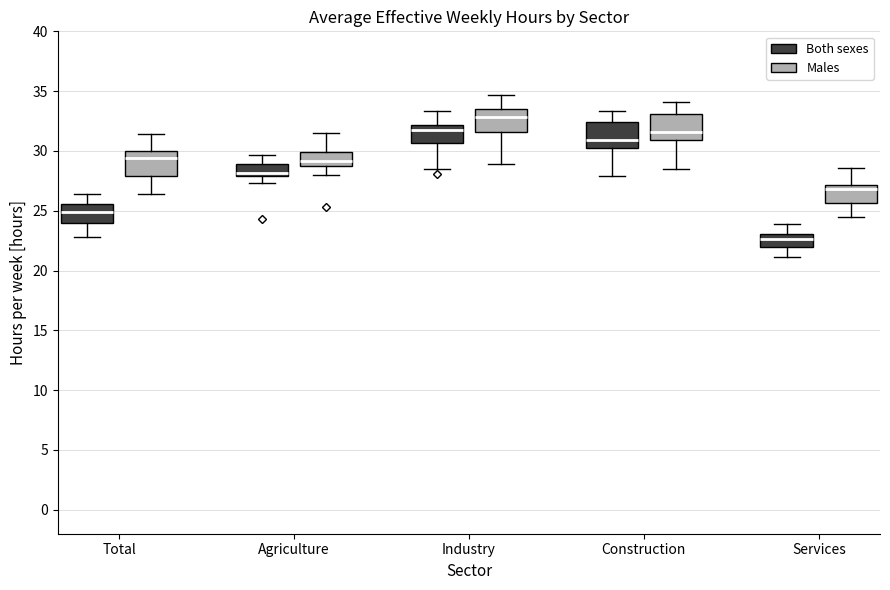

Reading left to right, read every box against the y-axis: the position of its median line, the range the box covers, and the ends of its whiskers. The values are not printed on the chart, so give them approximately, as read against the axis.

Total (Both sexes): median 25.0, box 24.0 to 25.5, whiskers 23.0 to 26.5
Total (Males): median 29.5, box 28.0 to 30.0, whiskers 26.5 to 31.5
Agriculture (Both sexes): median 28.0 (just above the box's lower edge), box 28.0 to 29.0, whiskers 27.5 to 29.5
Agriculture (Males): median 29.0 (just above the box's lower edge), box 29.0 to 30.0, whiskers 28.0 to 31.5
Industry (Both sexes): median 32.0 (just below the box's upper edge), box 30.5 to 32.0, whiskers 28.5 to 33.5
Industry (Males): median 33.0, box 31.5 to 33.5, whiskers 29.0 to 34.5
Construction (Both sexes): median 31.0, box 30.0 to 32.5, whiskers 28.0 to 33.5
Construction (Males): median 31.5, box 31.0 to 33.0, whiskers 28.5 to 34.0
Services (Both sexes): median 22.5, box 22.0 to 23.0, whiskers 21.0 to 24.0
Services (Males): median 27.0 (just below the box's upper edge), box 25.5 to 27.0, whiskers 24.5 to 28.5